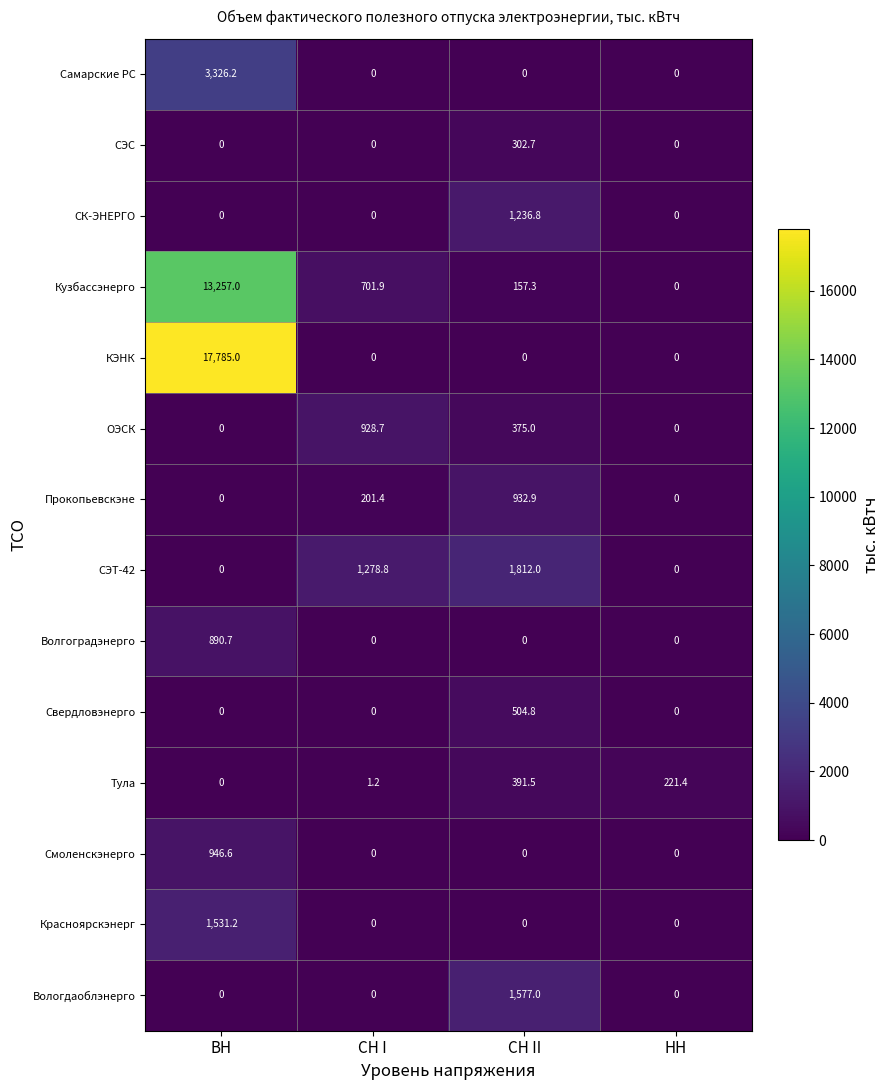

Which series has the widest spread of values?

КЭНК